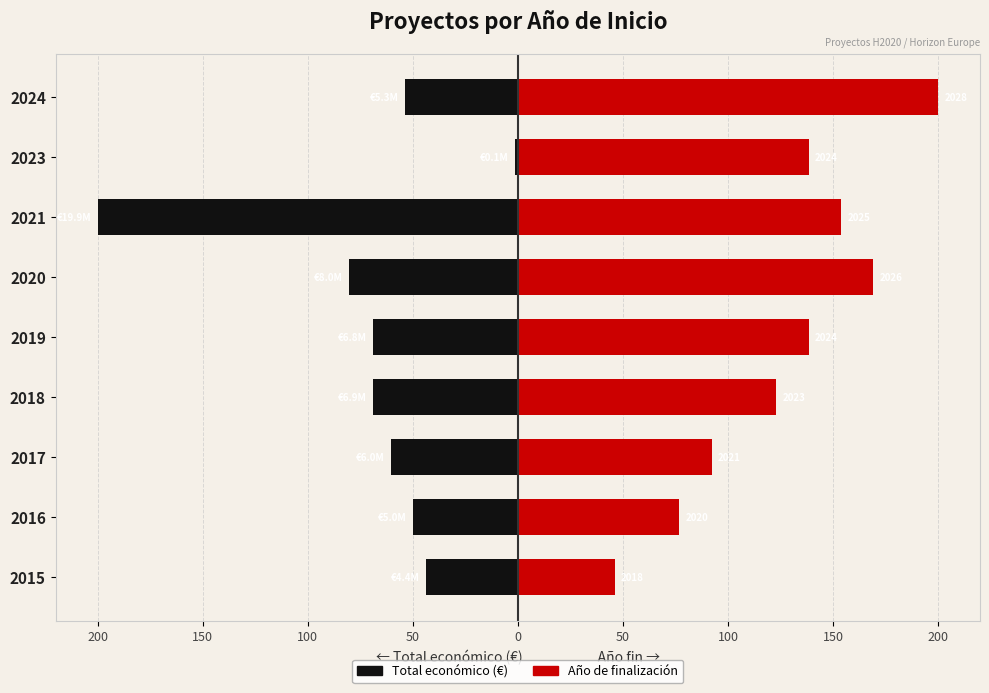

Is it true that Año de finalización equals 220.6 at 50?

False